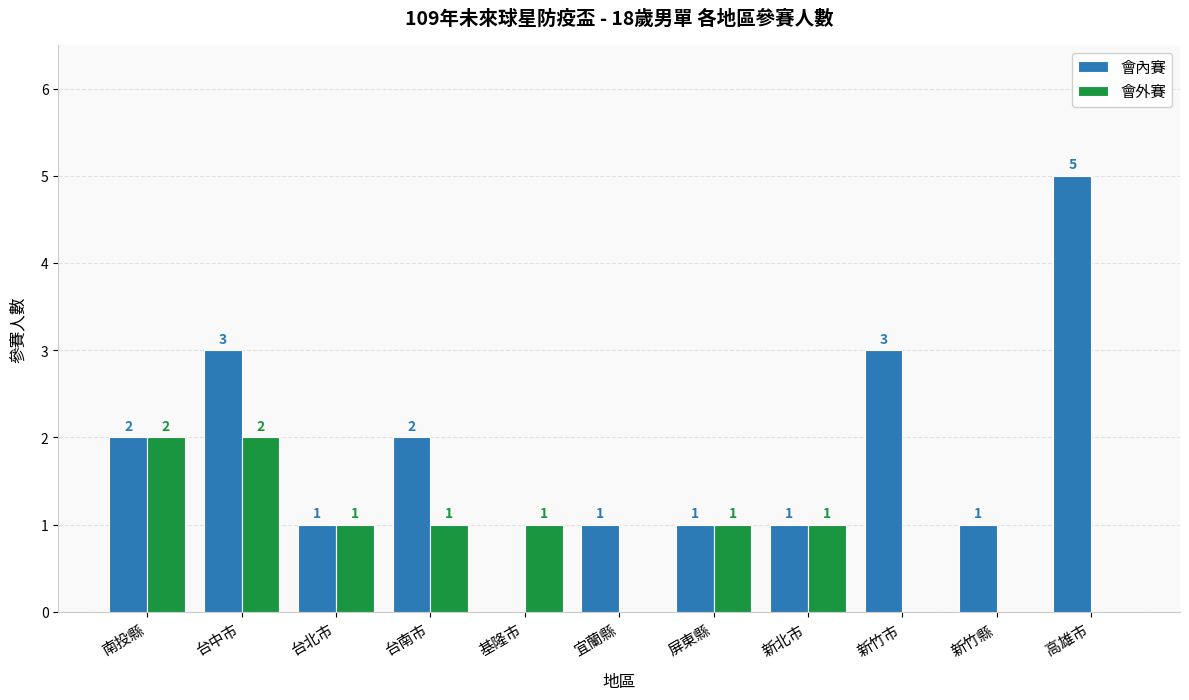

What is the total value across all series at 高雄市?

5